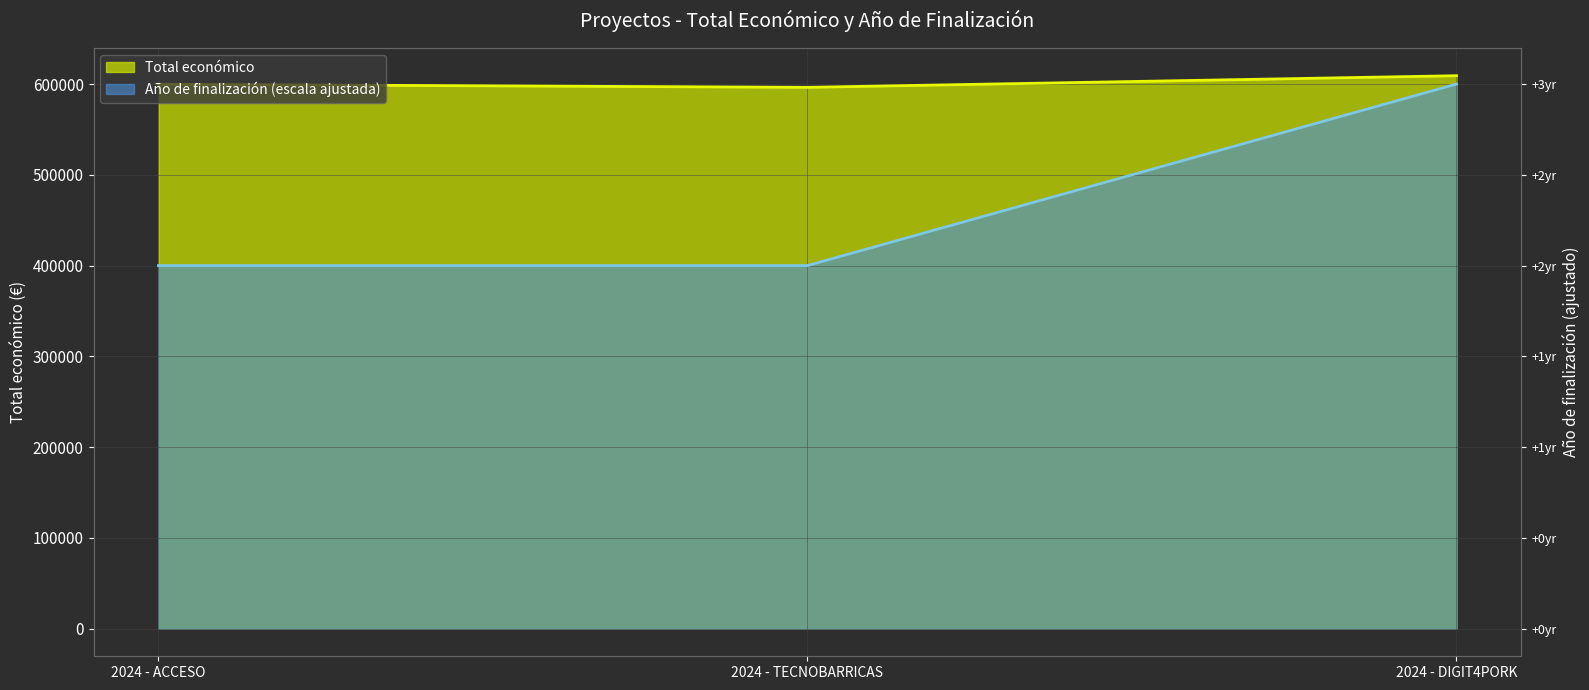

Where is Año de finalización nearest to the value 500000?

2024 - ACCESO